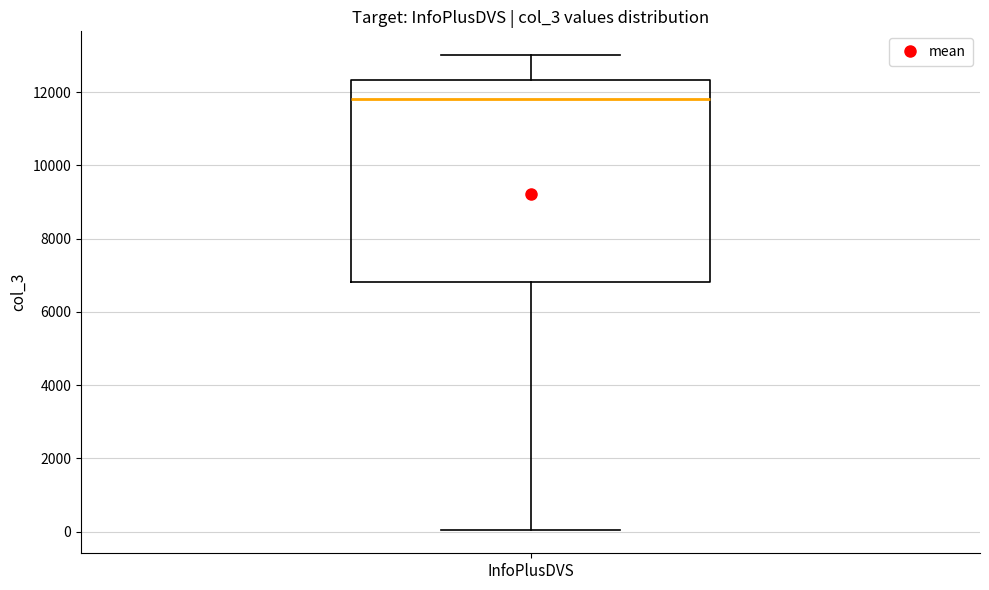

Transcribe this box plot: give where the median line is, the range the box spans, and where the two whiskers end, as read against the y-axis. The values are not printed on the chart, so give them approximately, as read against the axis.

median 11800, box 6800 to 12400, whiskers 0 to 13000